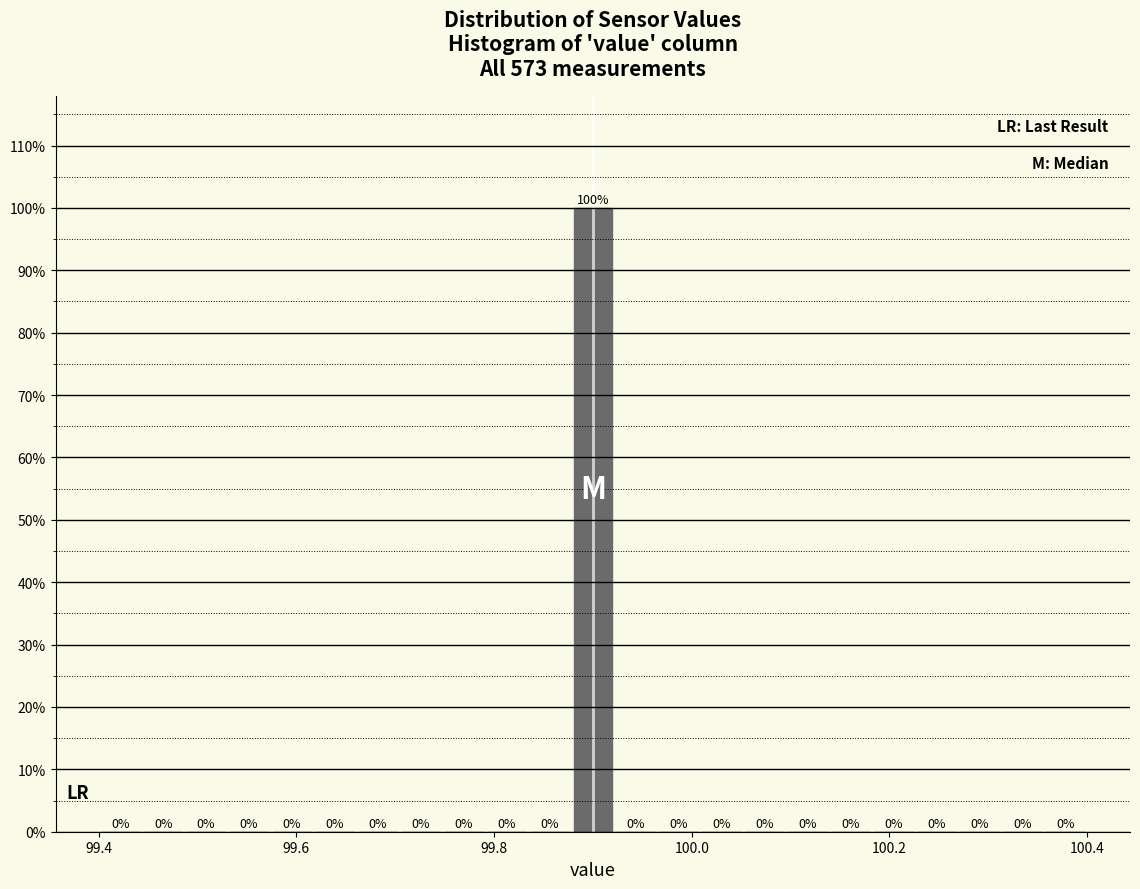

Around what value on the x-axis is the tallest bar? Give the approximate position of its centre, as read against the axis.

99.90